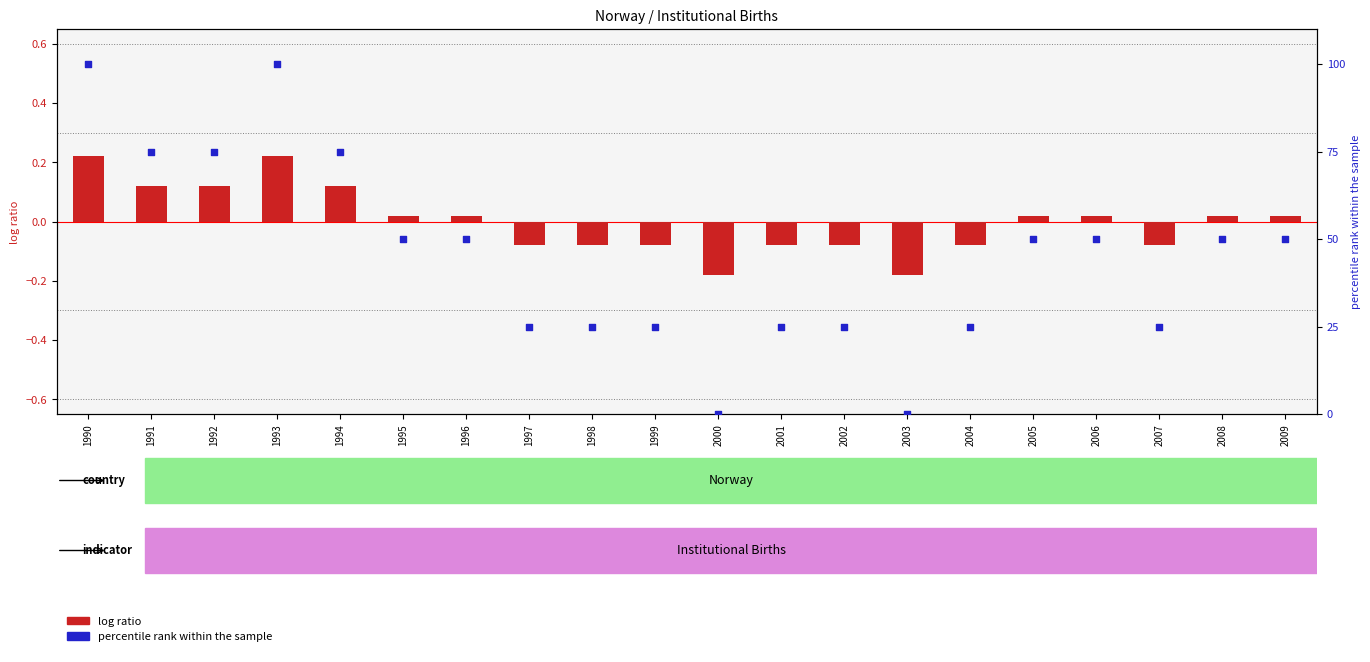

At which category is the sum across all series the highest?

1990